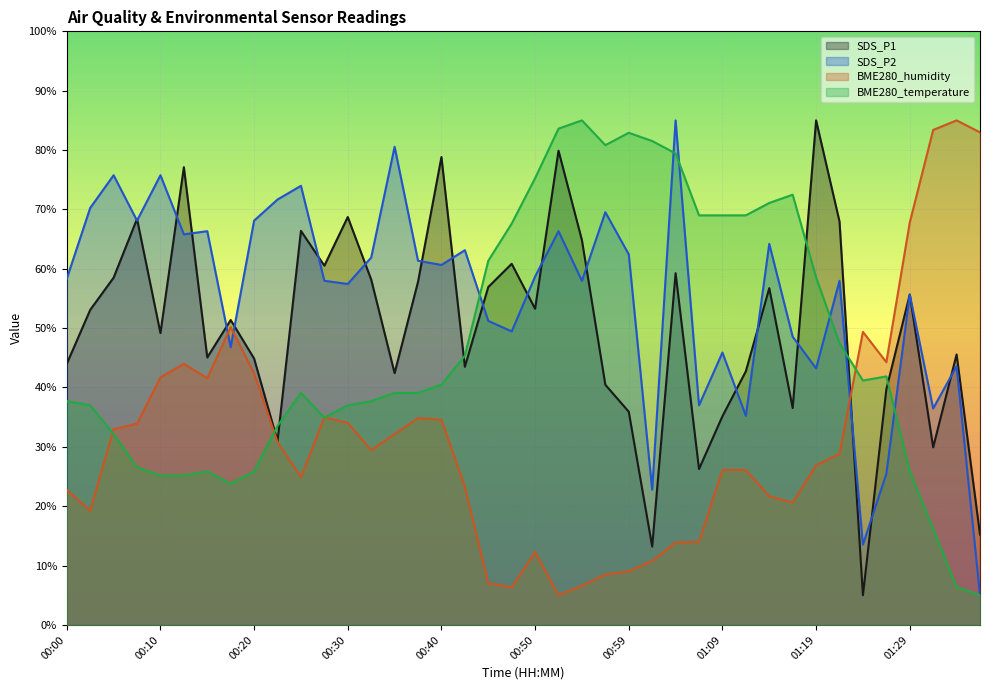

Is the value of BME280_temperature at 01:26 greater than the value of SDS_P2 at 00:33?

No